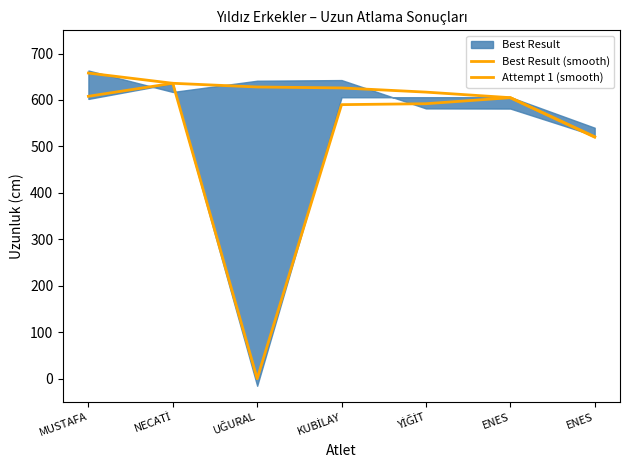

The Attempt 1 (smooth) series shows 636 at NECATİ. True or false?

True